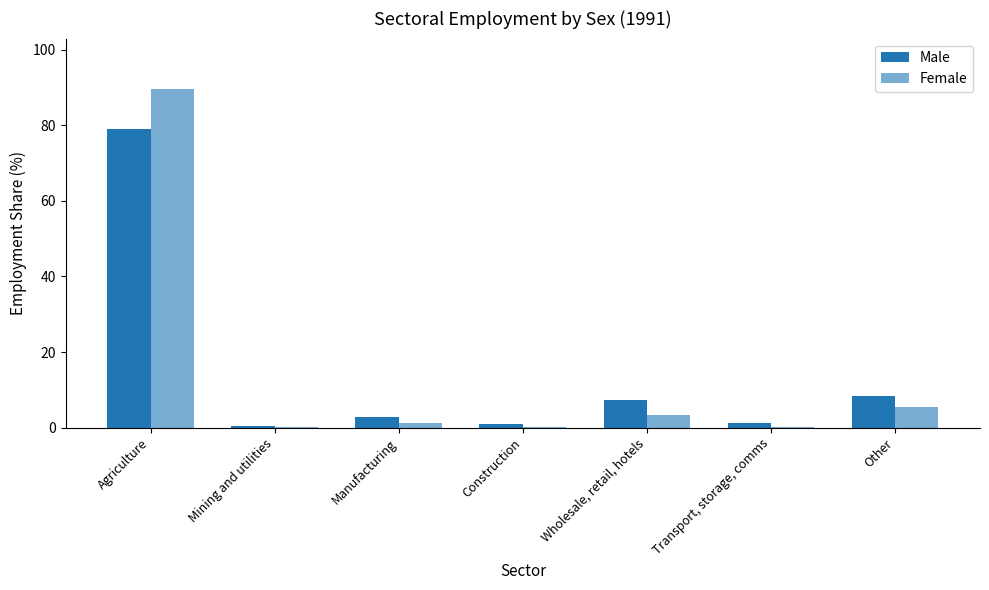

At which category is the sum across all series the highest?

Agriculture